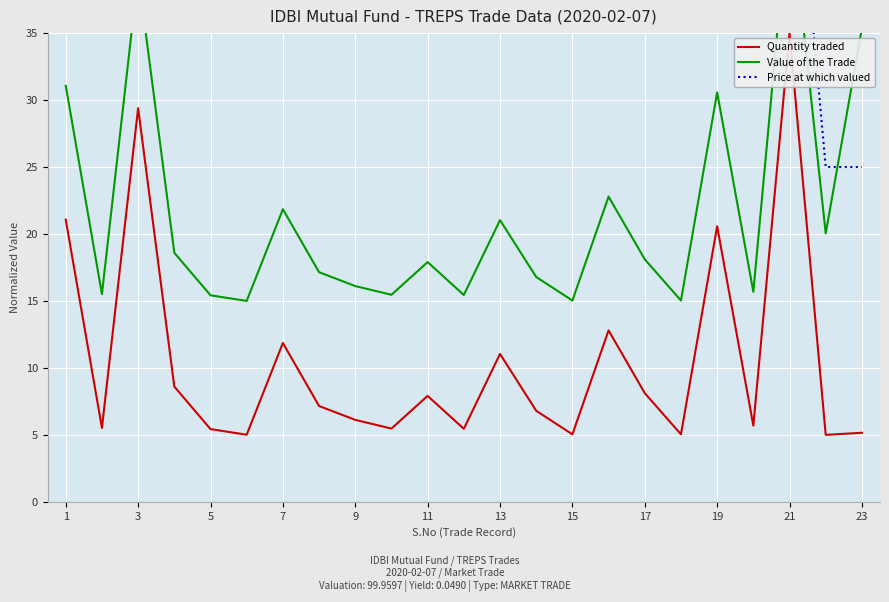

At which label does Quantity traded reach its peak?

21